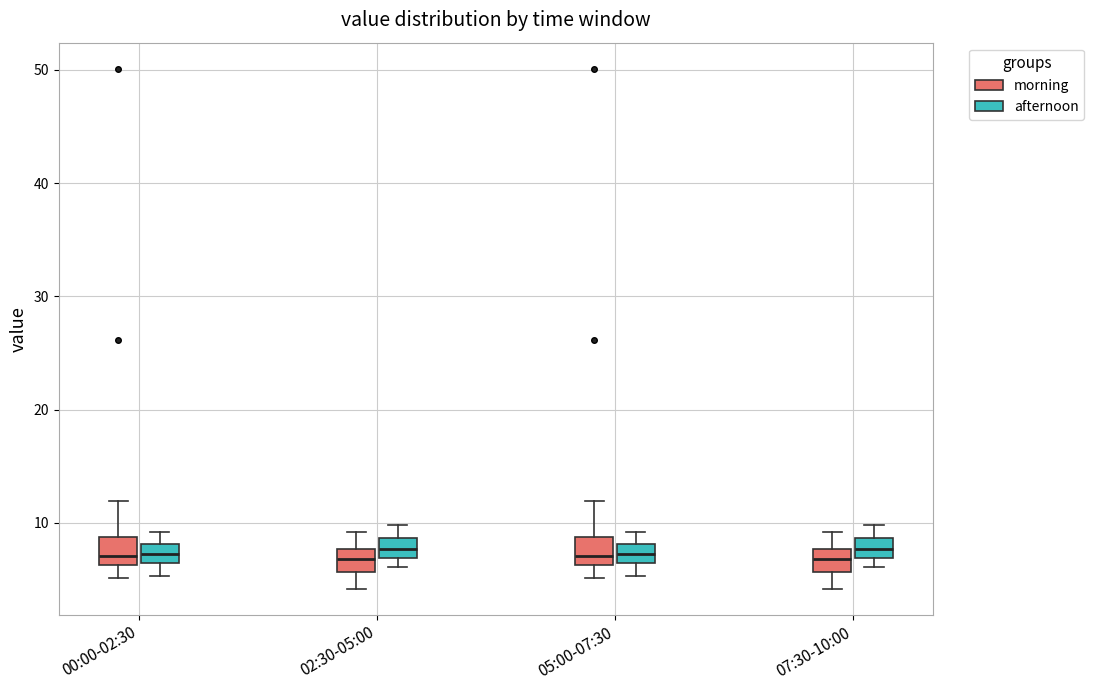

Where does the lower whisker of the box for 00:00-02:30 (morning) end on the y-axis? The values are not printed on the chart, so give them approximately, as read against the axis.

5